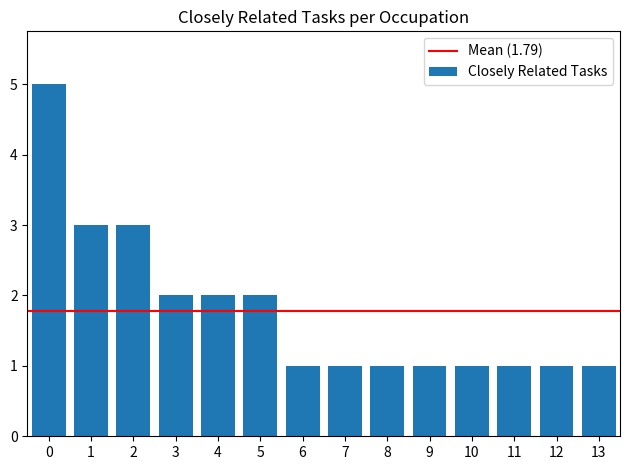

Reading right to left, extract all data points from this chart.

1	1	1	1	1	1	1	1	2	2	2	3	3	5